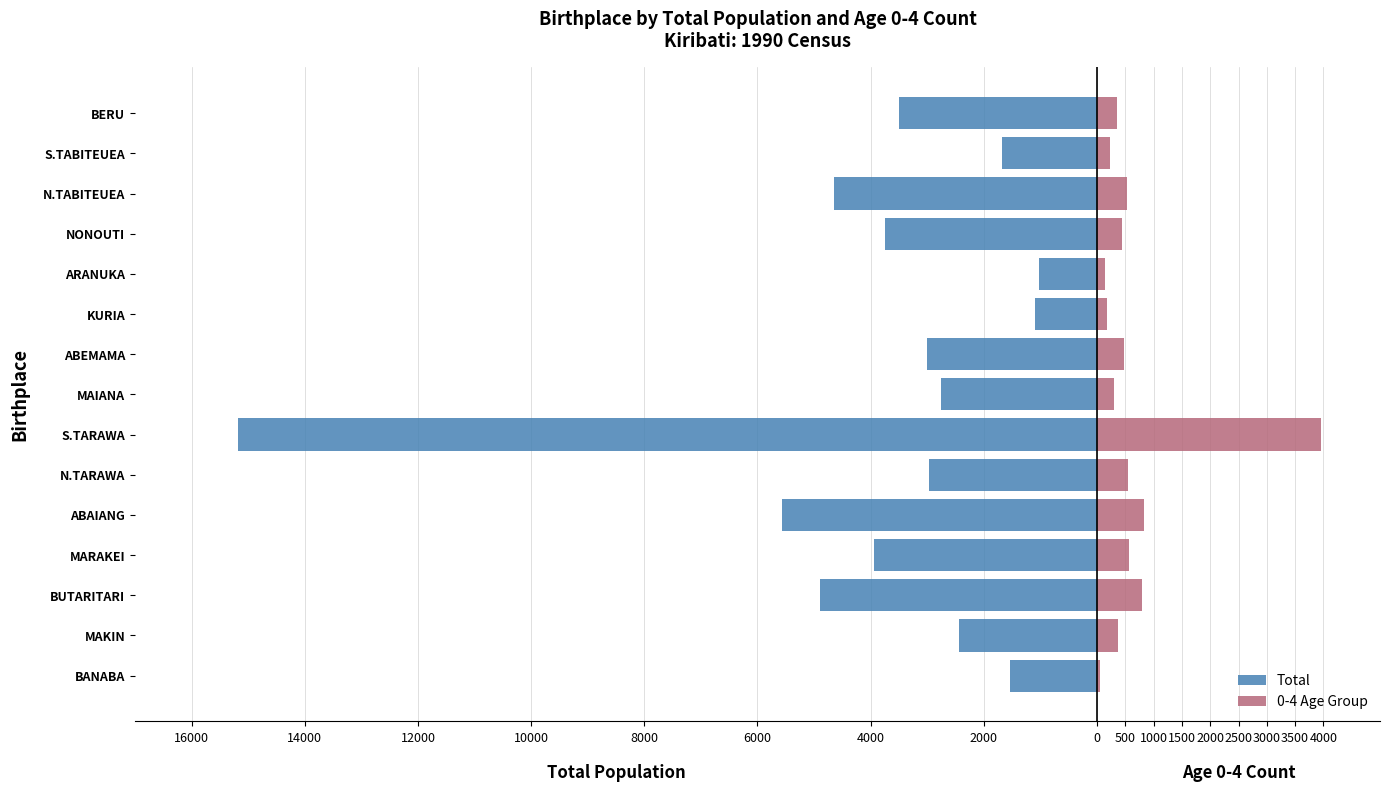

How many values in the Total series are below -3009?

7